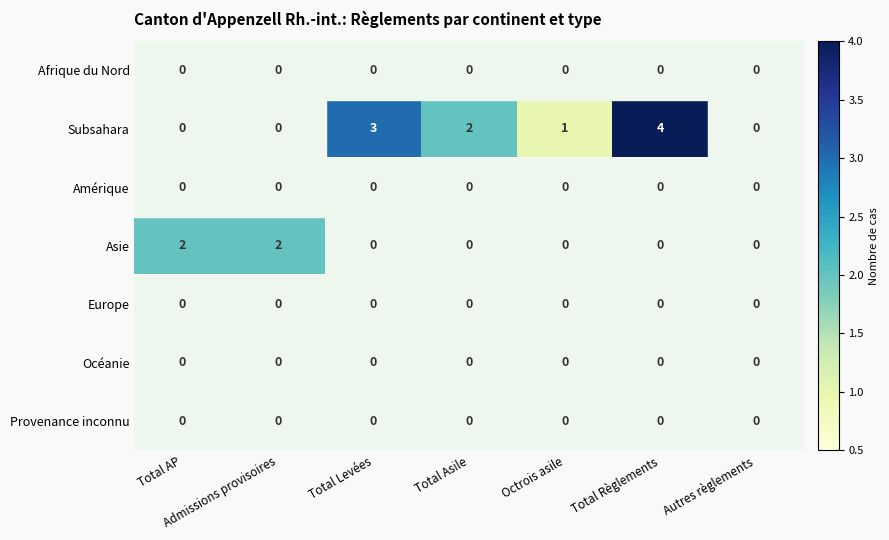

The value of Océanie at Octrois asile is 0. True or false?

True